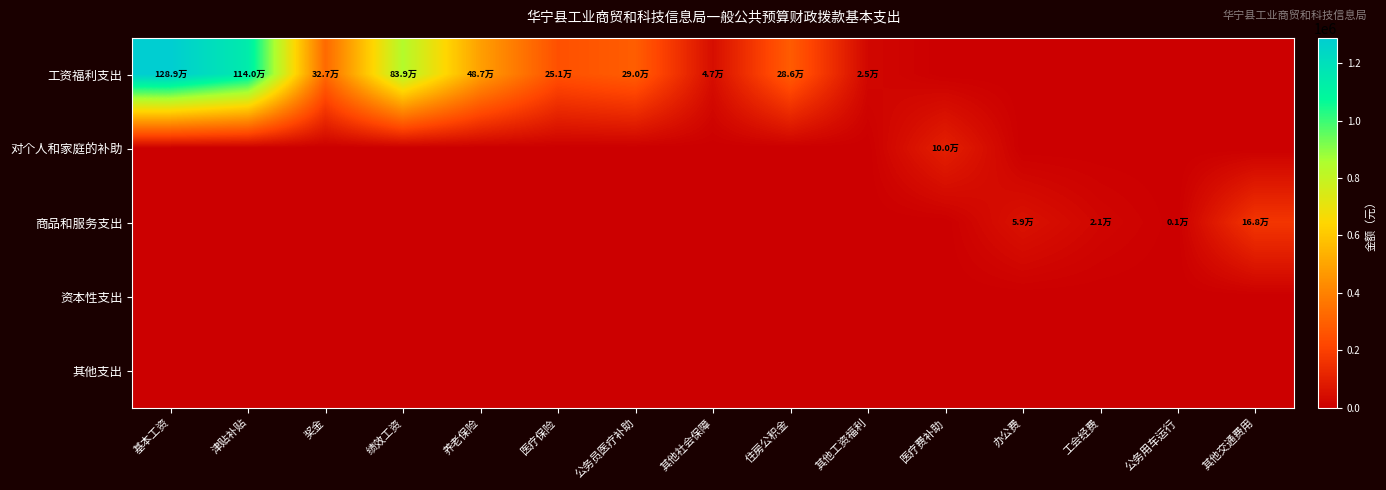

How many categories are shown in the chart?

15